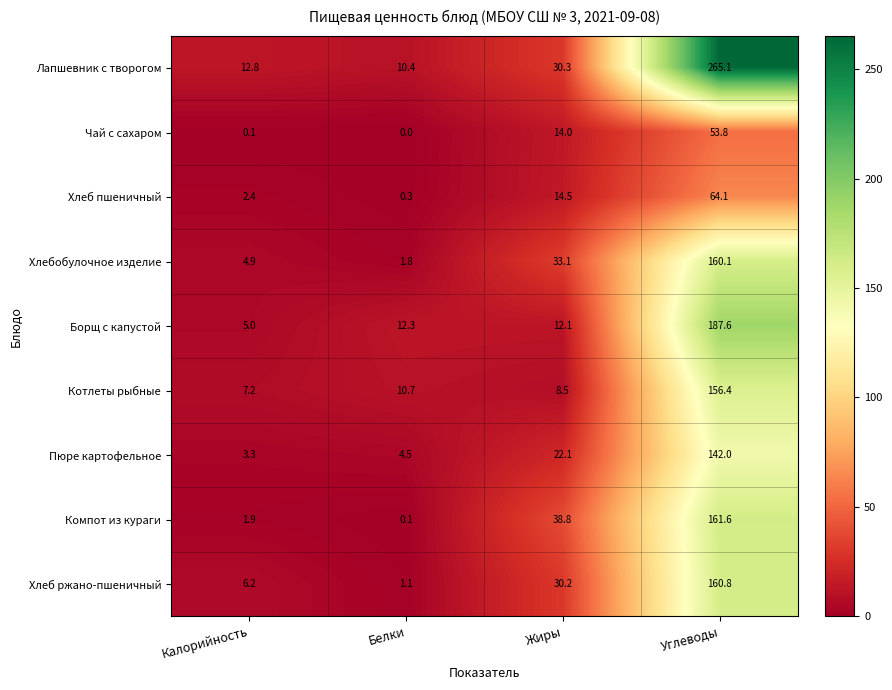

Which series has the largest total across all categories?

Лапшевник с творогом